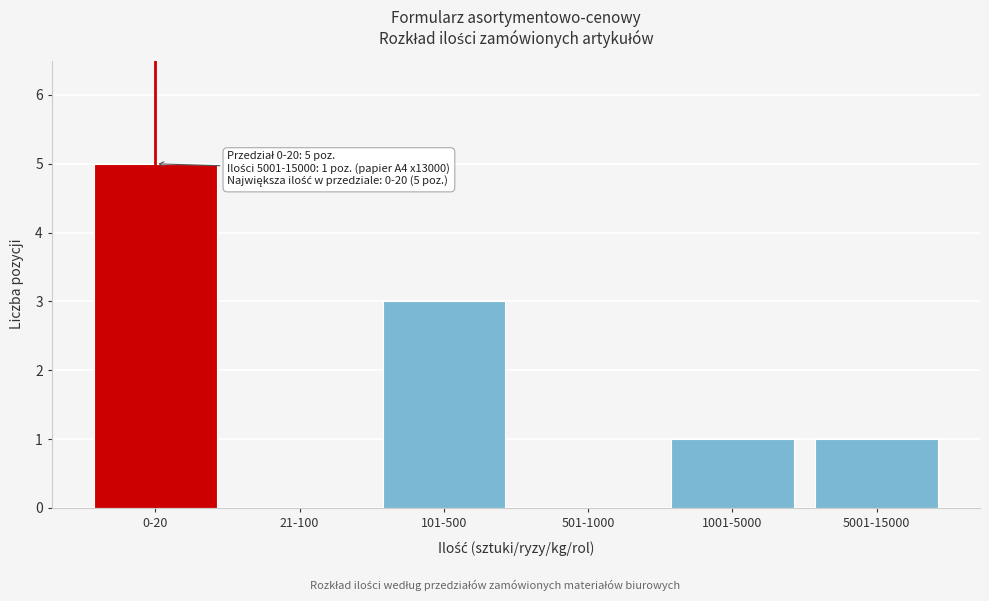

Reading left to right, what are all the values shown in this chart?

0-20=5	21-100=0	101-500=3	501-1000=0	1001-5000=1	5001-15000=1